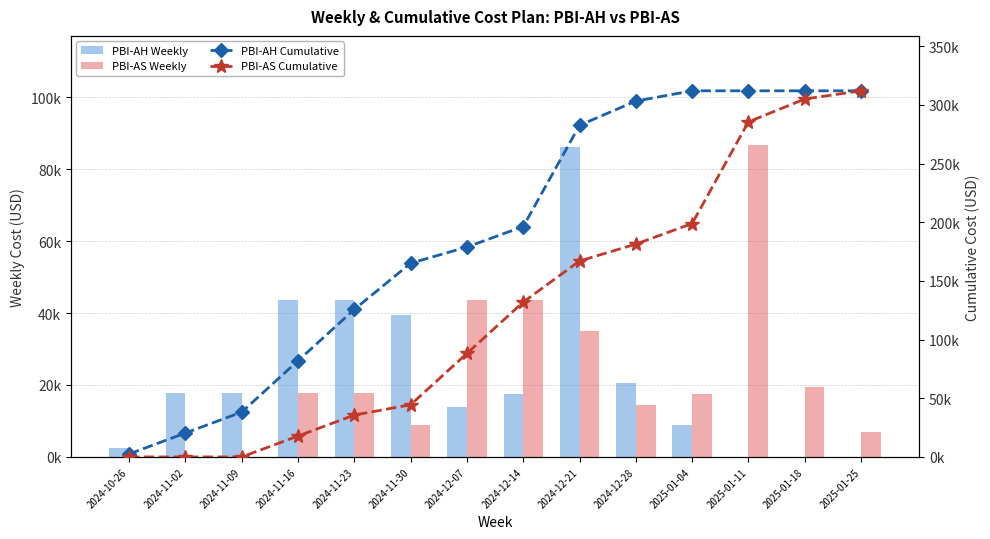

What position from the right is 2025-01-11?

3